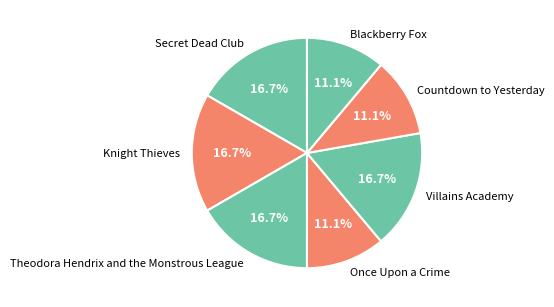

How many slices are in this pie chart?

7